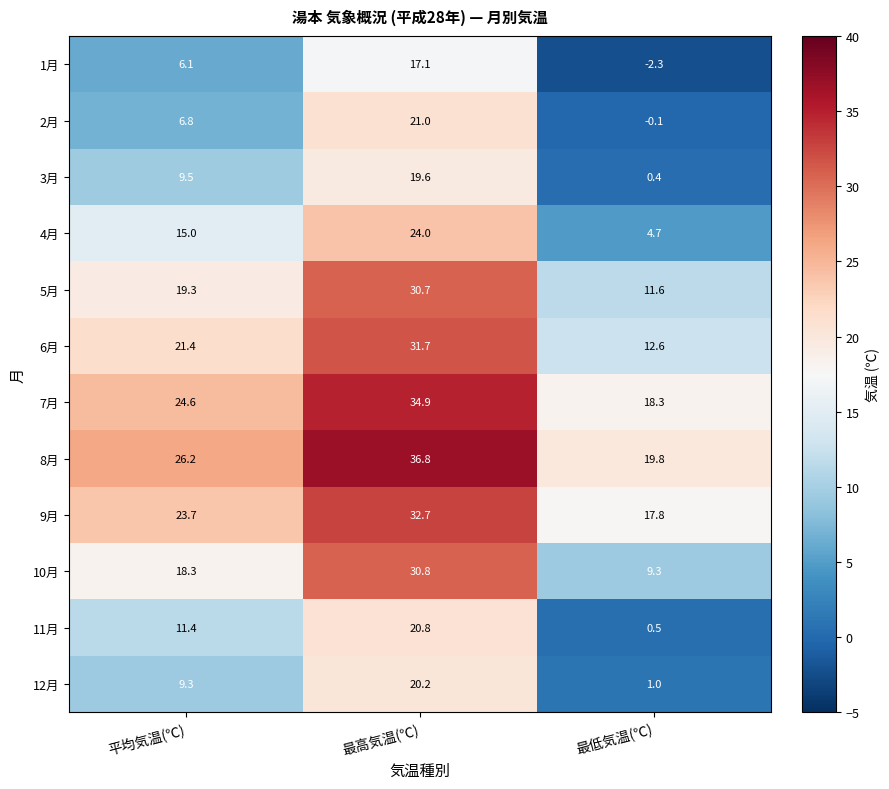

Where does the 5月 series first go above 19?

平均気温(℃)